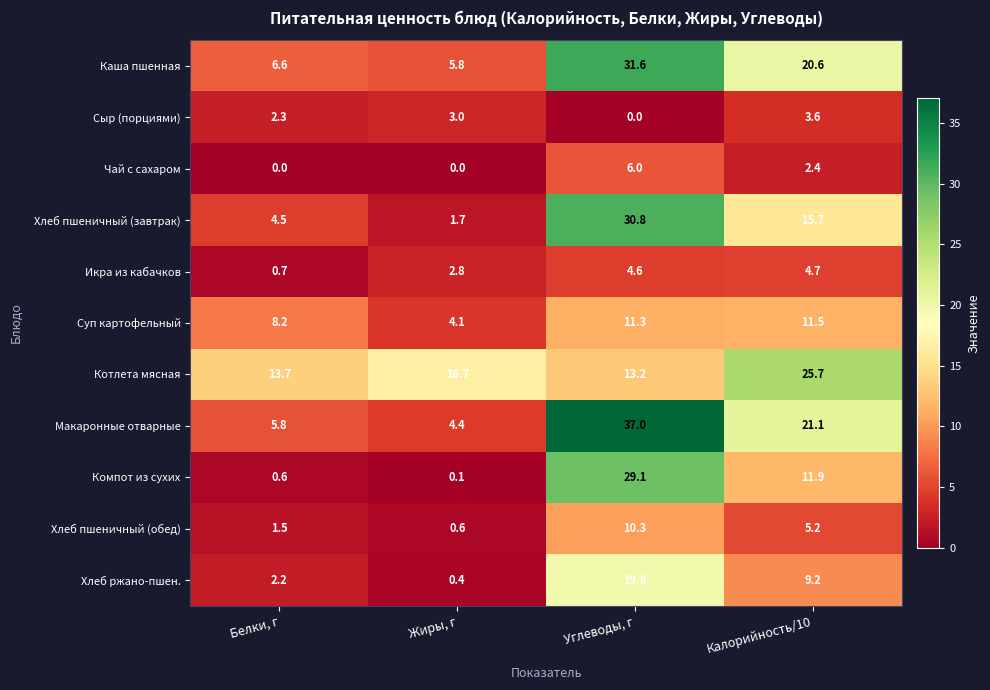

Is it true that Хлеб ржано-пшен. equals 3.9 at Калорийность/10?

False